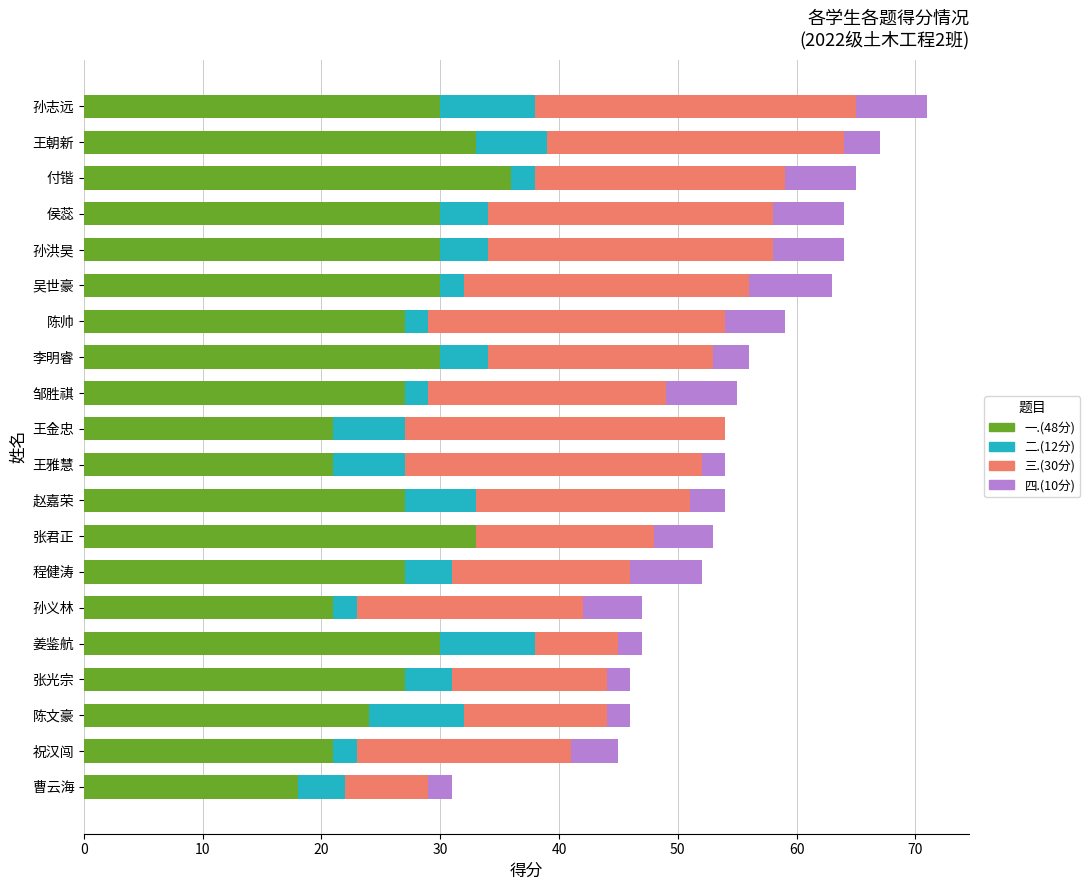

True or false: 一.(48分) has a value of 30 at 李明睿.

True